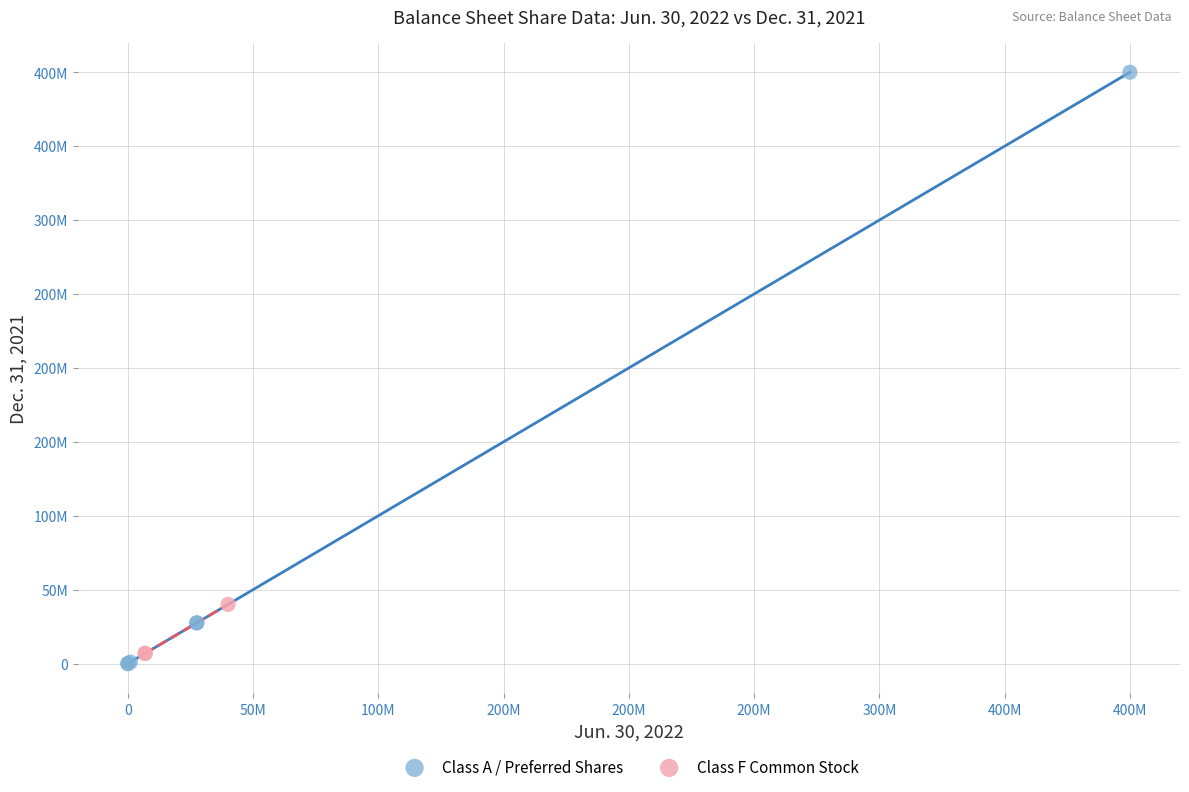

Which series reaches the minimum Y coordinate?

Class A / Preferred Shares